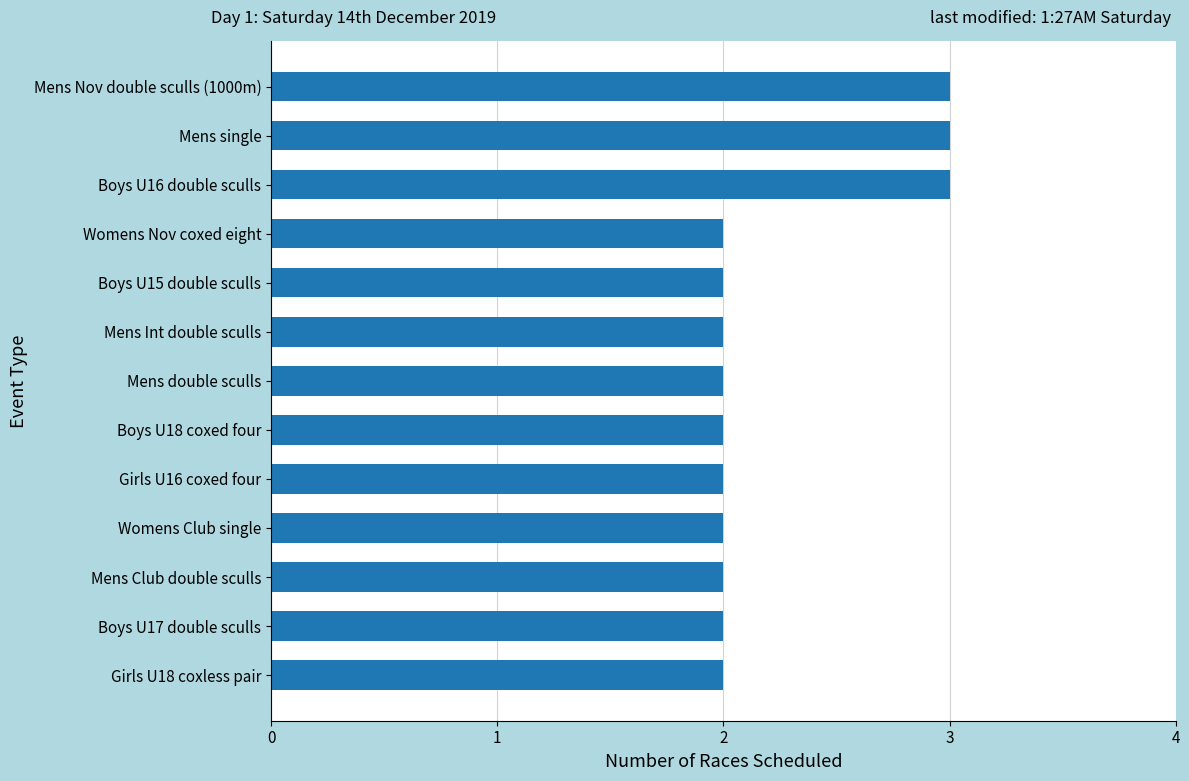

What is the sum of all values?

29